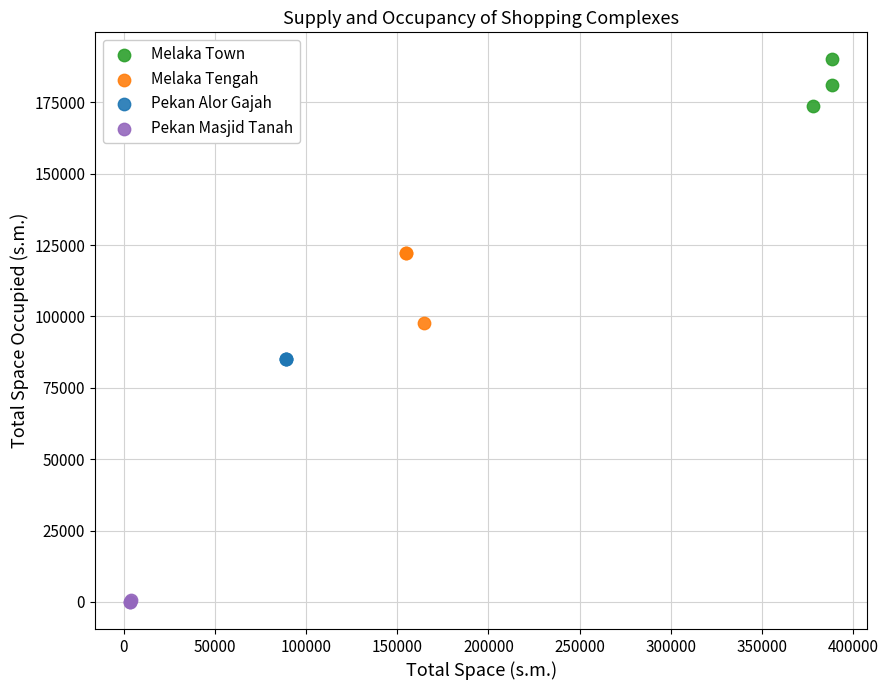

Which series contains the lowest Y value?

Pekan Masjid Tanah